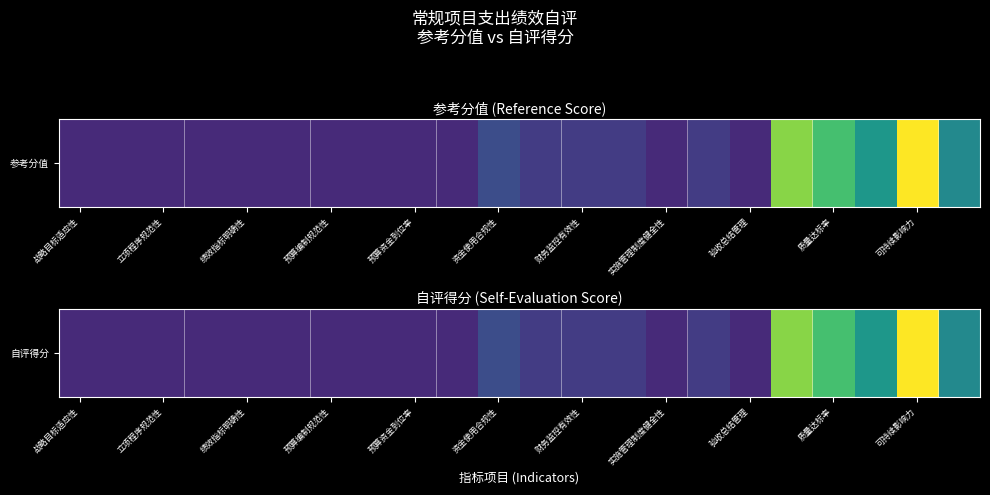

Reading left to right, list all the values displayed in this chart.

2.0	2.0	2.0	2.0	2.0	2.0	2.0	2.0	2.0	2.0	4.0	3.0	3.0	3.0	2.0	3.0	2.0	14.0	12.0	9.0	17.0	8.0